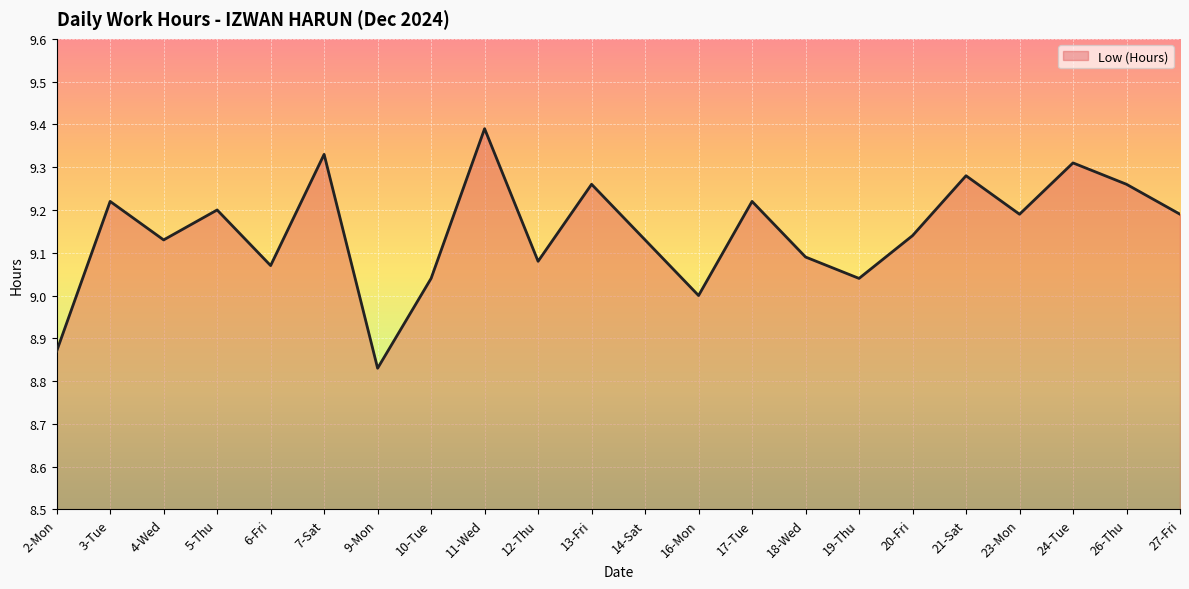

How many lines are shown in the chart?

1